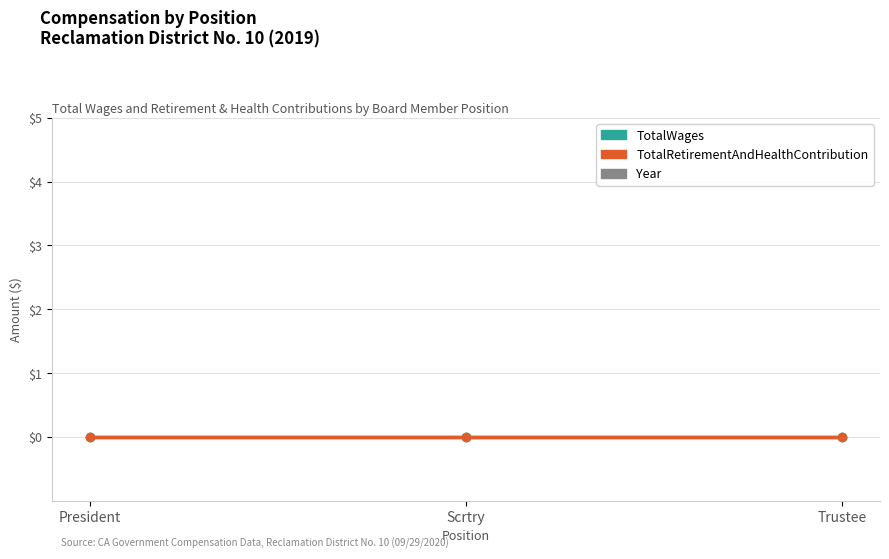

How many lines are shown in the chart?

3